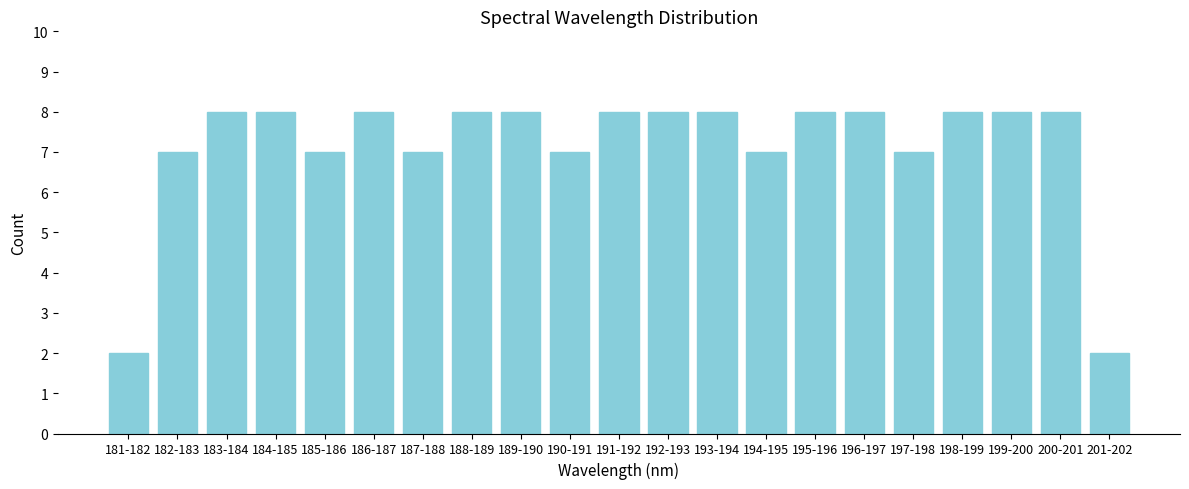

Reading left to right, list all the values displayed in this chart.

2	7	8	8	7	8	7	8	8	7	8	8	8	7	8	8	7	8	8	8	2